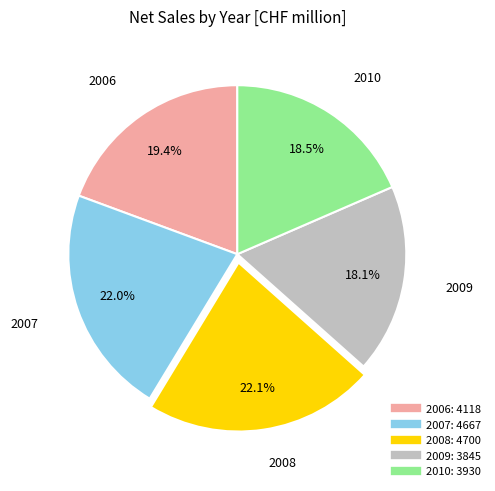

Combined, do 2006 and 2008 account for over 50%?

No